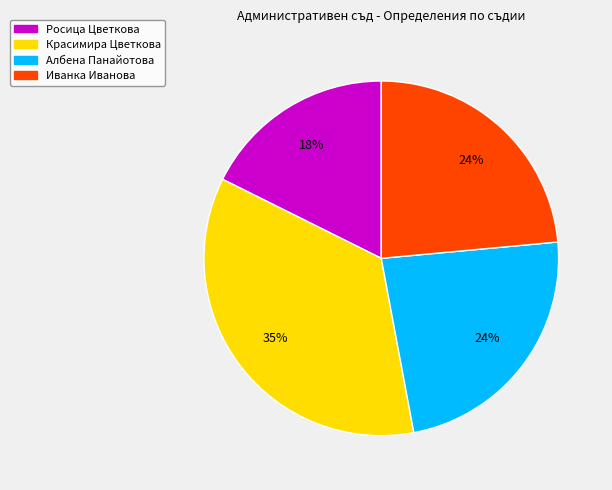

Is there any slice that represents more than half of the pie?

No